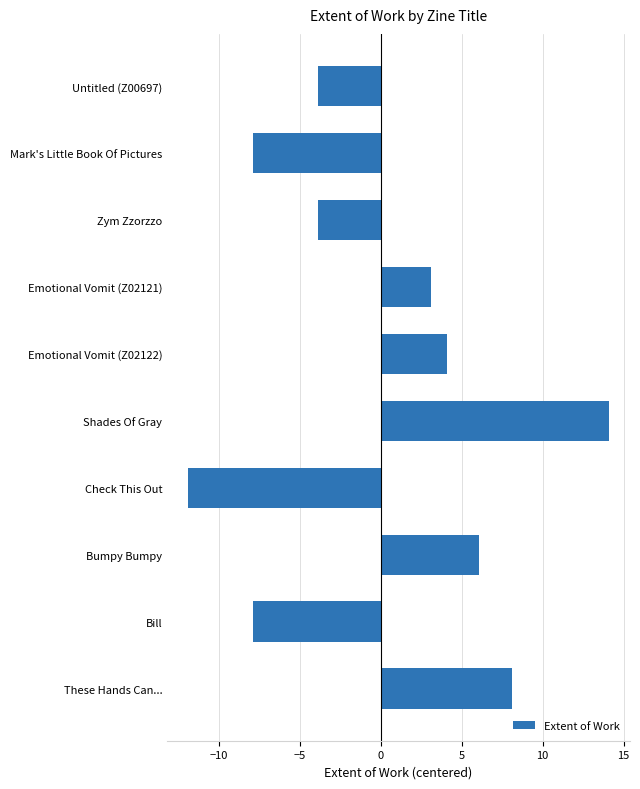

What is the change in value from Untitled (Z00697) to Mark's Little Book Of Pictures?

-4.0